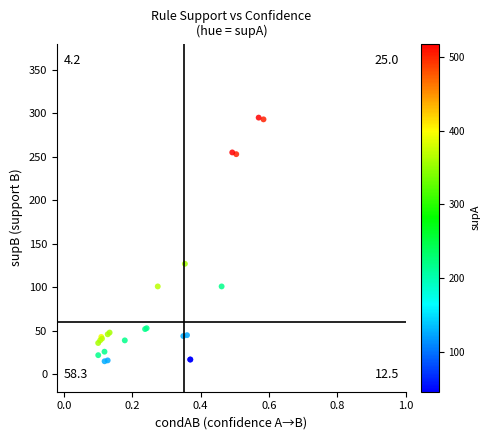

What Y value in the scatter plot is closest to 155?

127